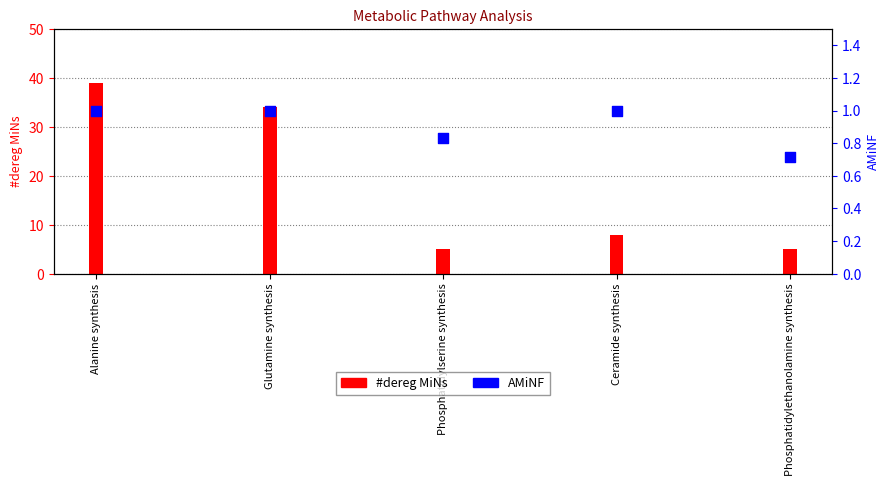

What is the total value across all series at Alanine synthesis?

40.0